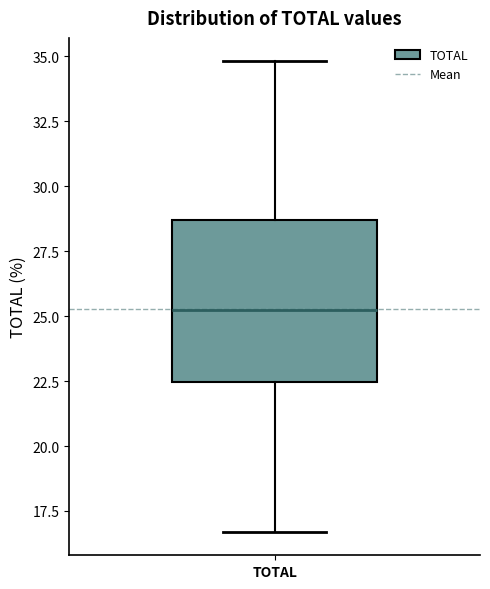

Read this box plot against the y-axis: the position of the median line, the range covered by the box, and the ends of both whiskers. The values are not printed on the chart, so give them approximately, as read against the axis.

median 25.5, box 22.5 to 28.5, whiskers 16.5 to 35.0